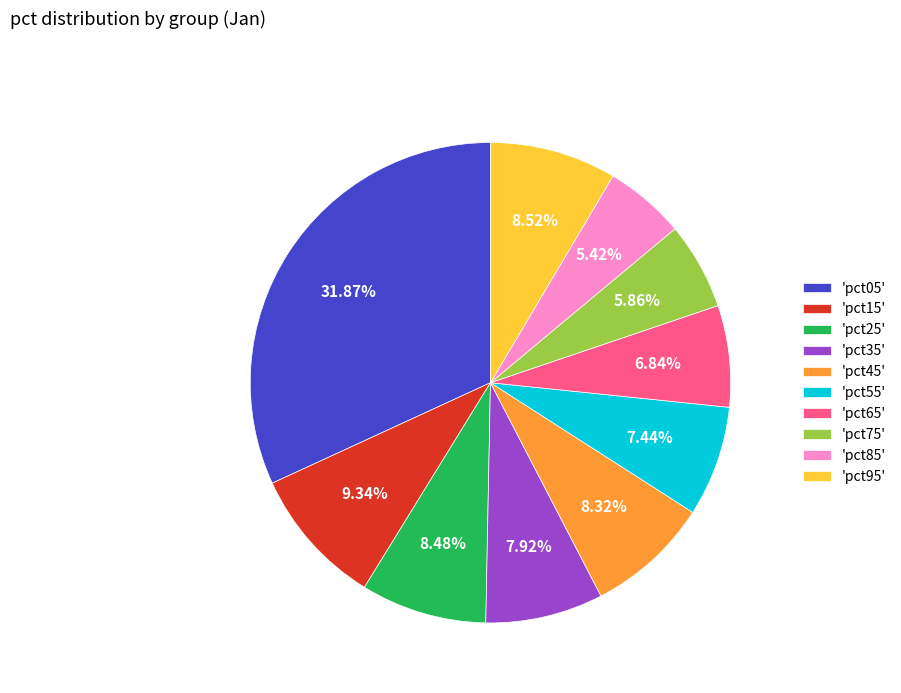

How many segments does this pie chart have?

10